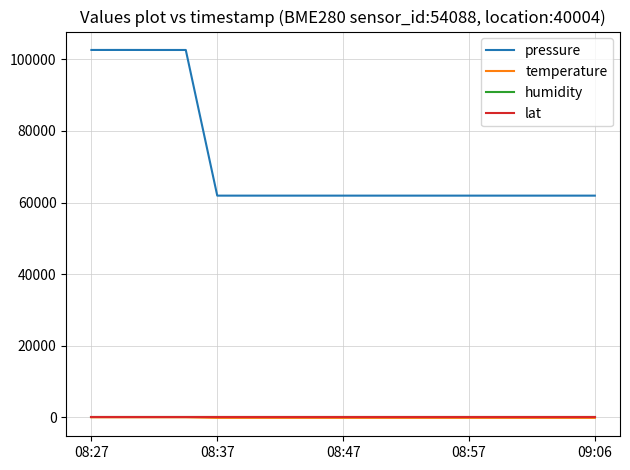

Which series has the largest total across all categories?

pressure